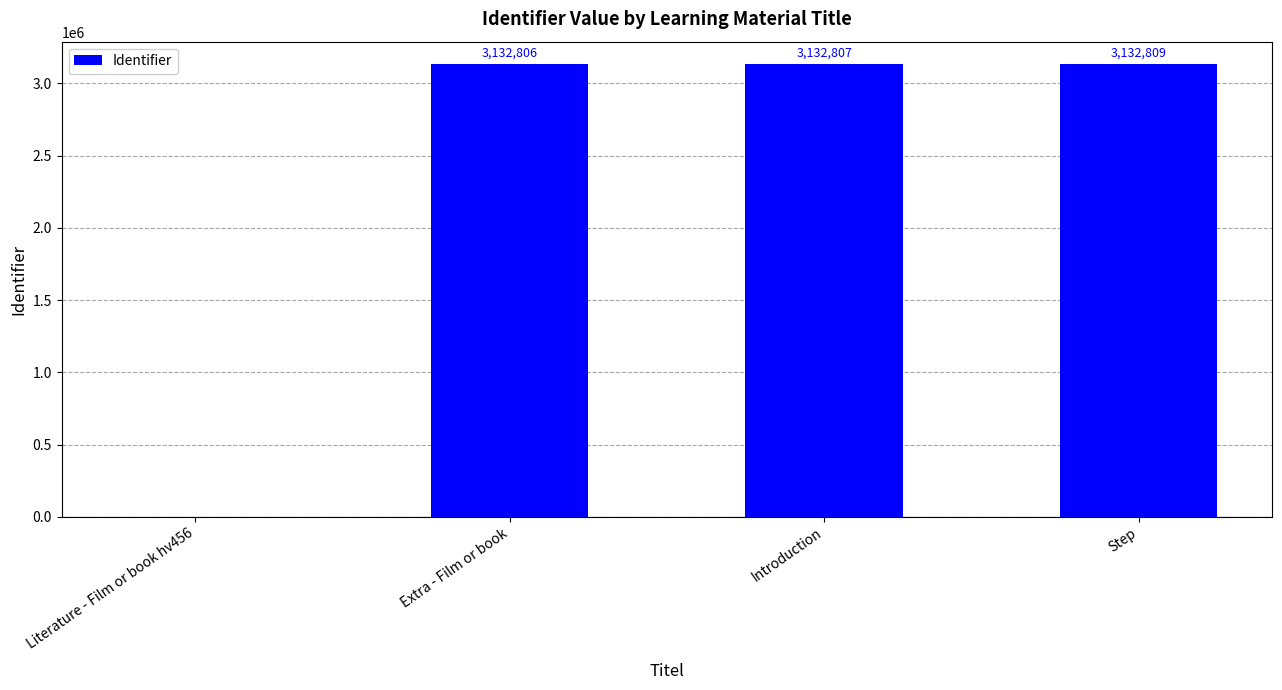

Count the number of data series in this chart.

1